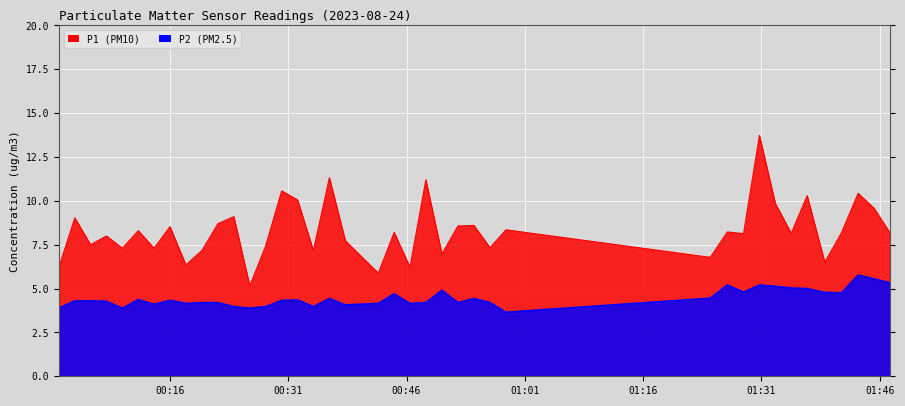

What value does the P1 series have at 2023-08-24T00:28:08?

7.4